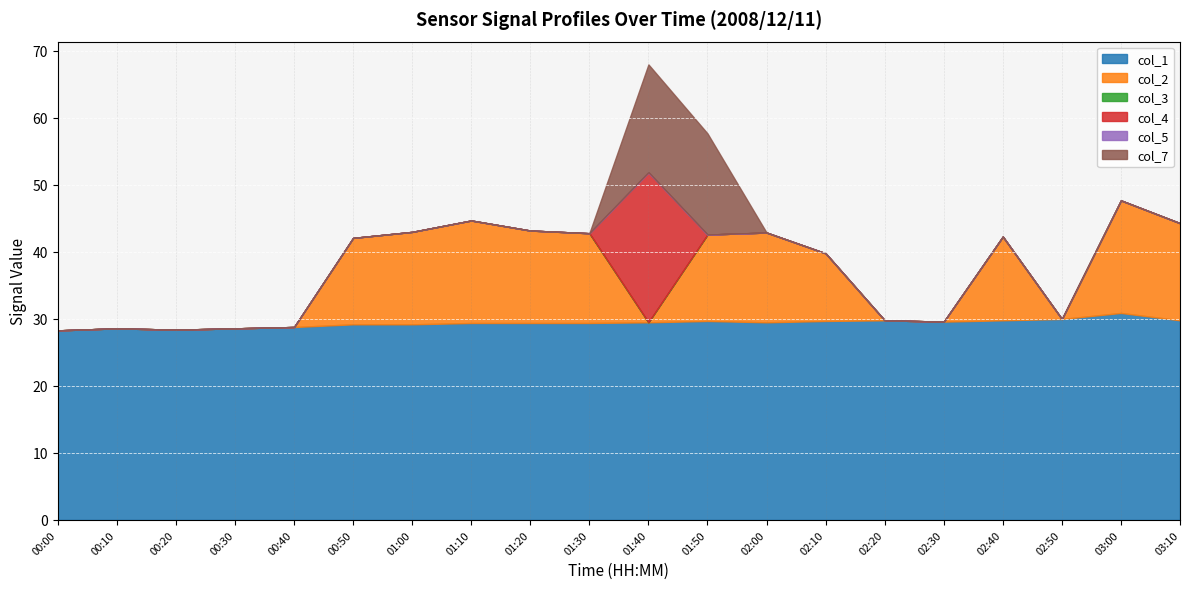

Rank the series by their maximum value, from highest to lowest.

col_1, col_4, col_2, col_7, col_3, col_5